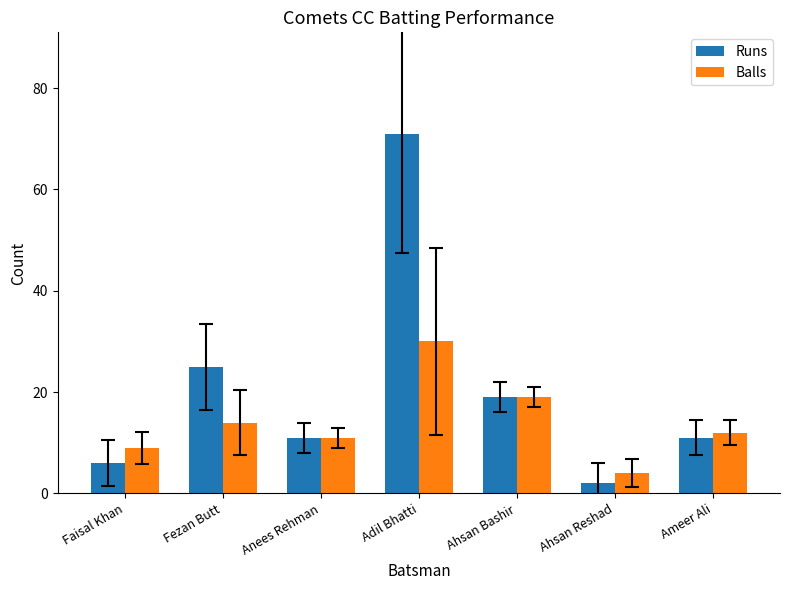

Reading left to right, transcribe all the data shown in this chart.

Runs: Faisal Khan=6	Fezan Butt=25	Anees Rehman=11	Adil Bhatti=71	Ahsan Bashir=19	Ahsan Reshad=2	Ameer Ali=11
Balls: Faisal Khan=9	Fezan Butt=14	Anees Rehman=11	Adil Bhatti=30	Ahsan Bashir=19	Ahsan Reshad=4	Ameer Ali=12